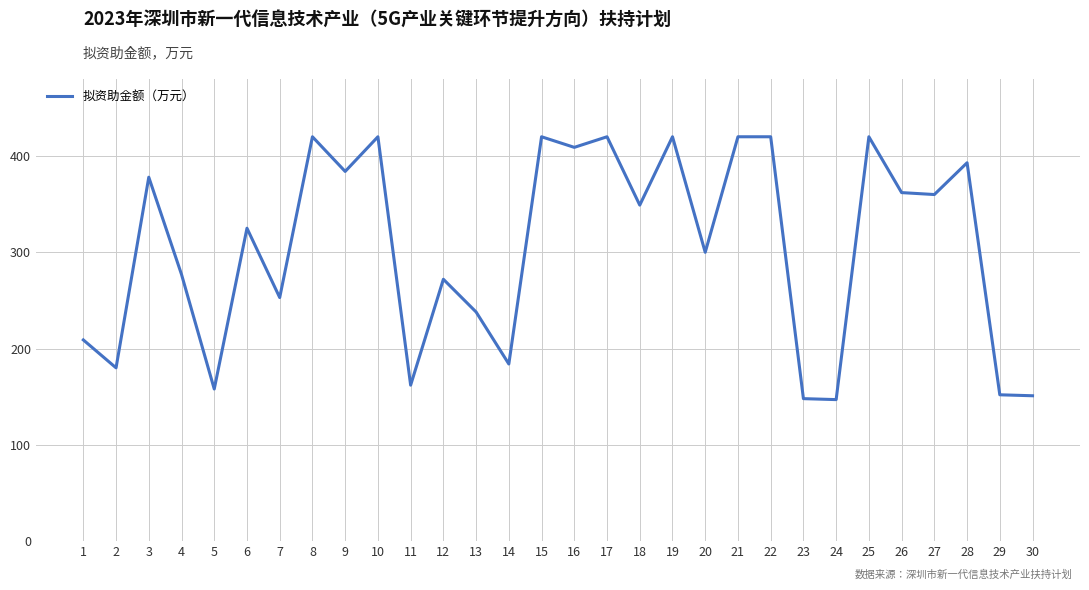

What is the change in value from 15 to 16?

-11